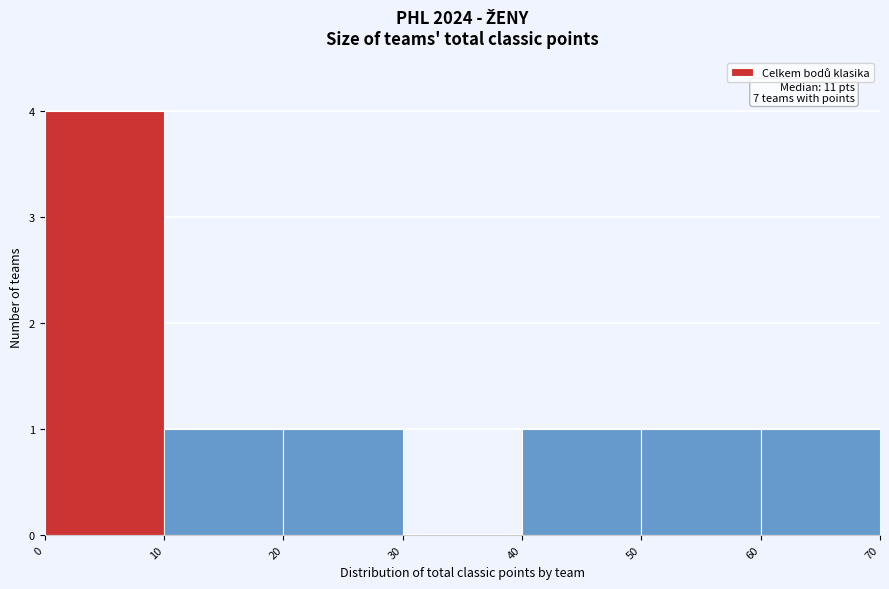

Over which range of the x-axis is the bar tallest?

0 to 10